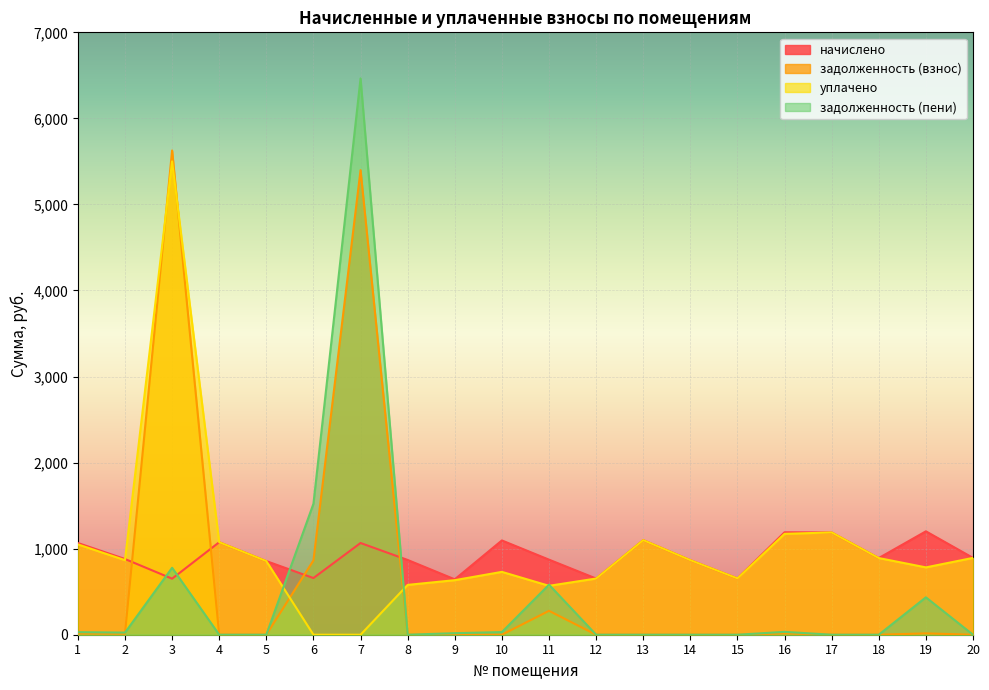

In начислено, how many points are higher than both neighbors (excluding endpoints)?

6